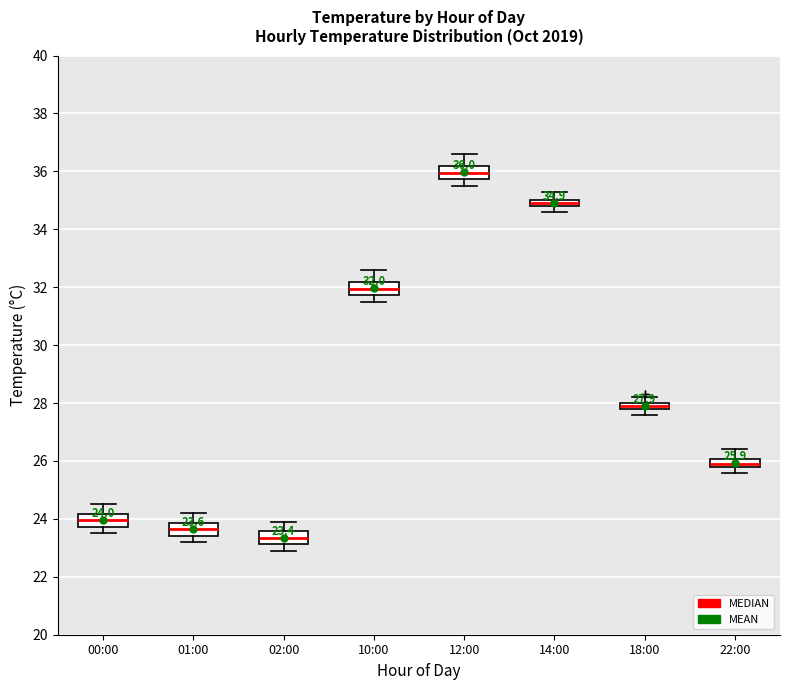

Which box's median line is the highest?

12:00